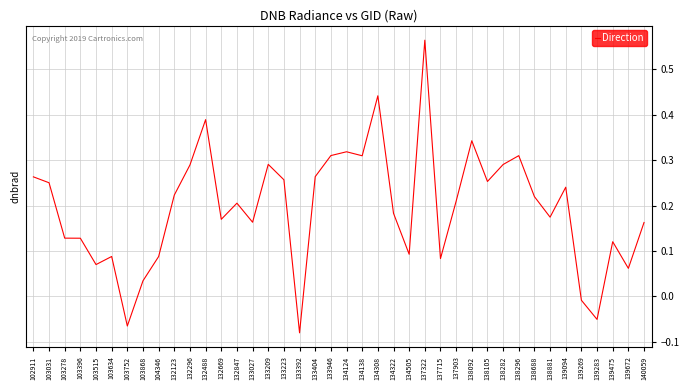

At which label is the value closest to 0?

139269